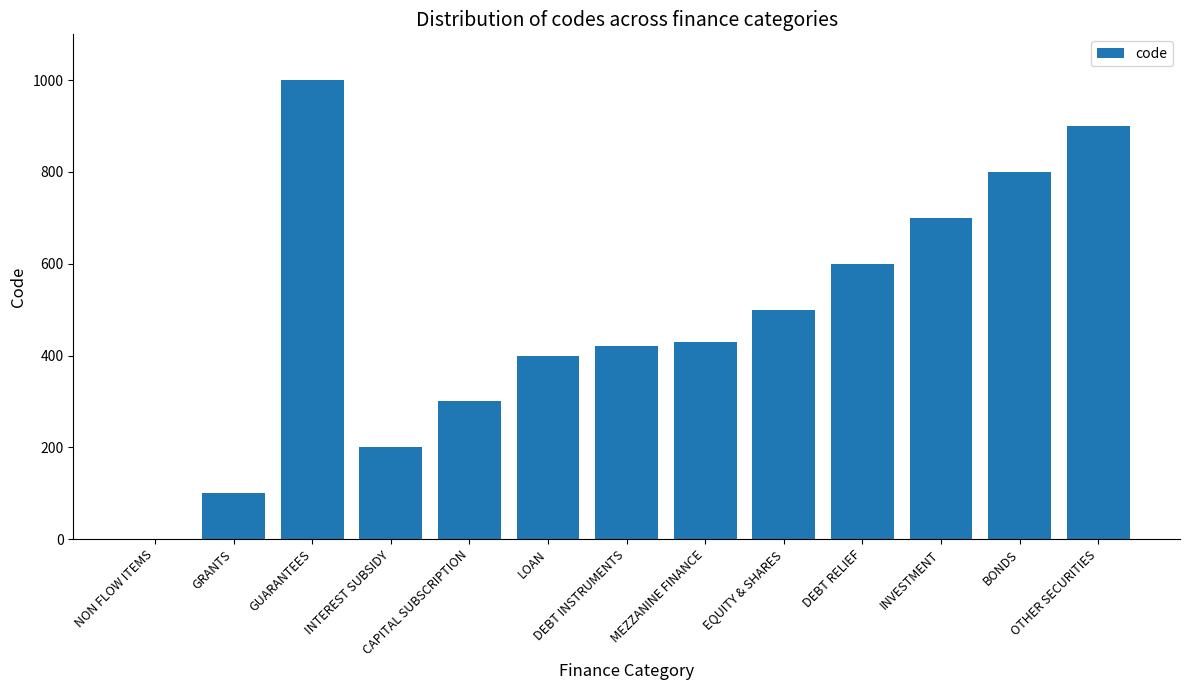

What is the sum of all values?

6350